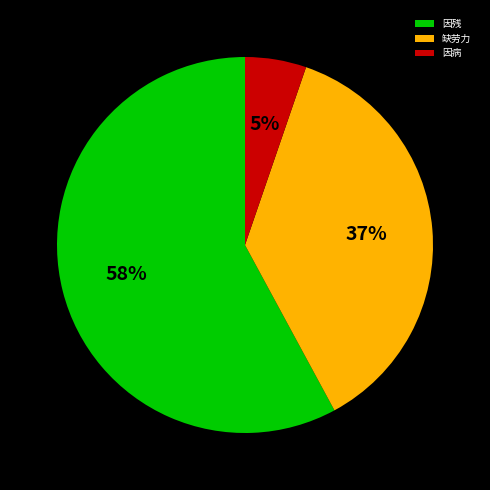

Does 缺劳力 account for over 50% of the chart?

No